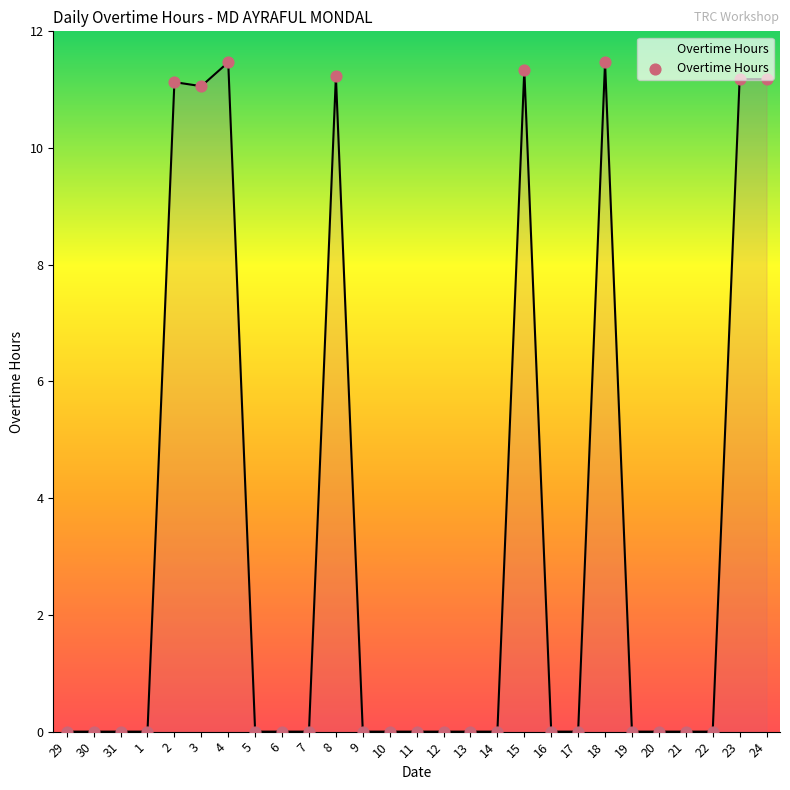

Which has a higher value, 8 or 31?

8